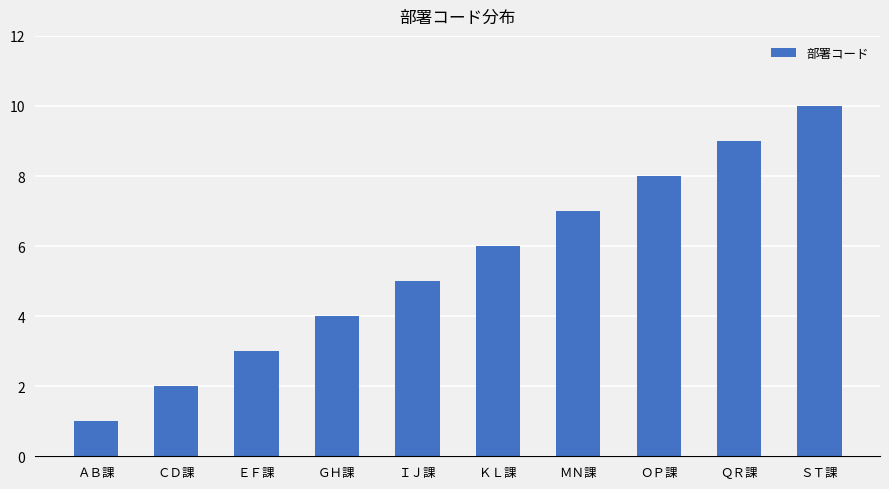

What is the difference between the values at ＧＨ課 and ＱＲ課?

5